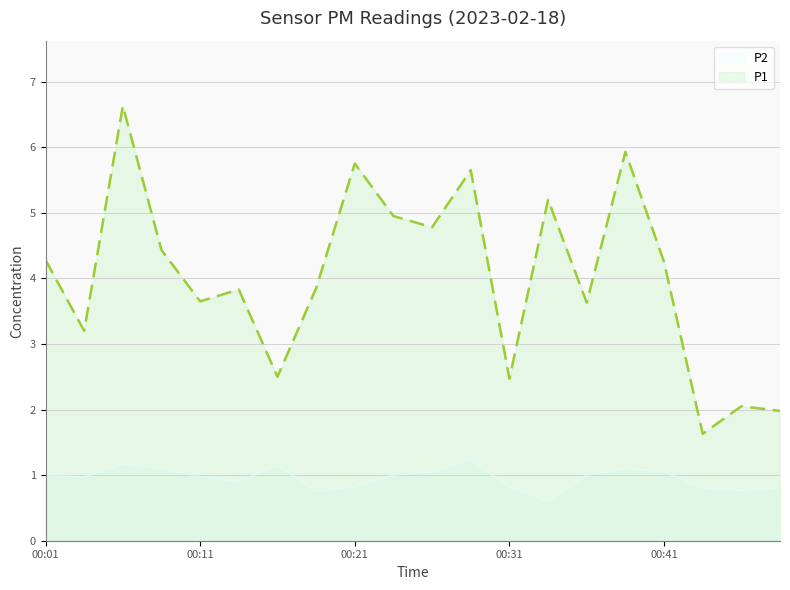

The value of P1 at 9 is 5.0. True or false?

True